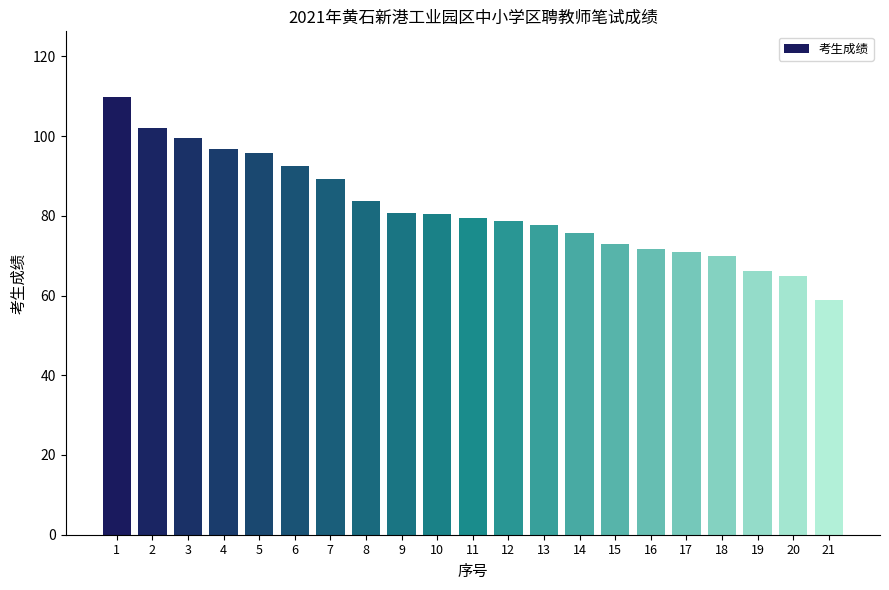

Does the chart contain stacked bars?

No